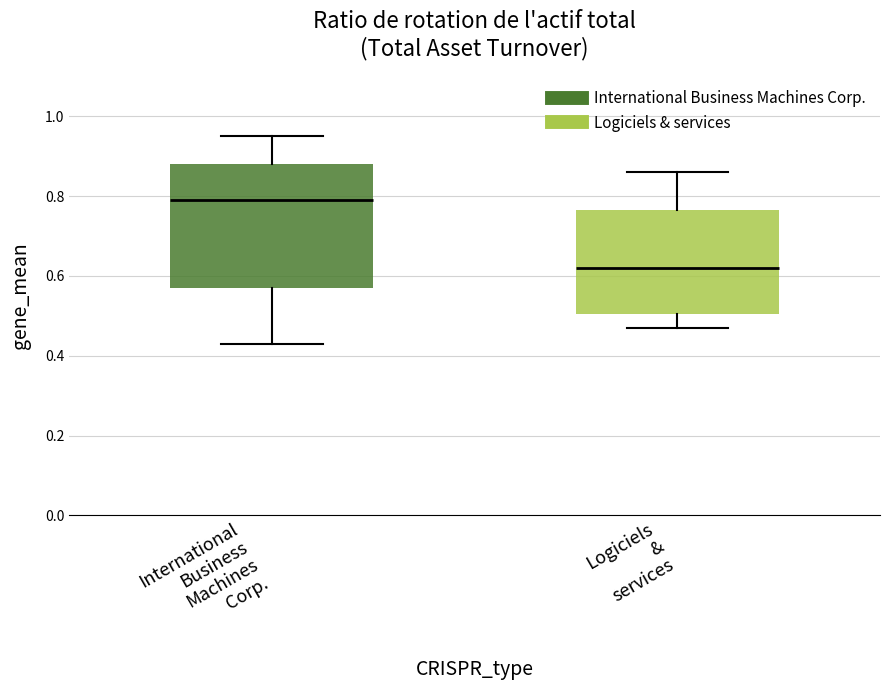

Reading left to right, read every box against the y-axis: the position of its median line, the range the box covers, and the ends of its whiskers. The values are not printed on the chart, so give them approximately, as read against the axis.

International Business Machines Corp.: median 0.80, box 0.58 to 0.88, whiskers 0.44 to 0.96
Logiciels & services: median 0.62, box 0.50 to 0.76, whiskers 0.48 to 0.86